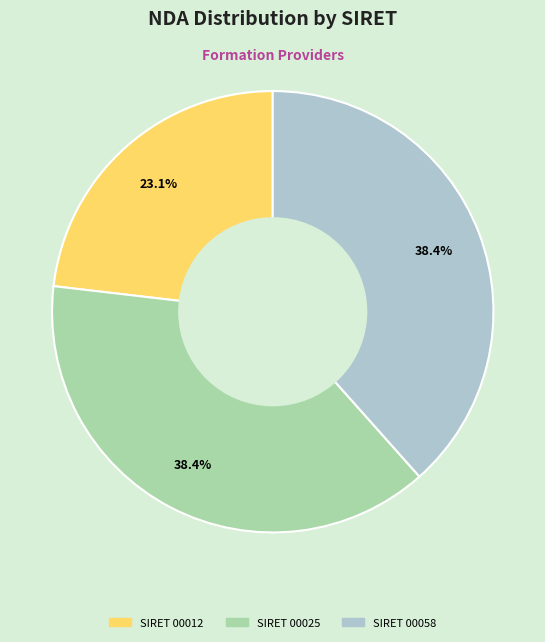

Is there any slice that represents more than half of the pie?

No